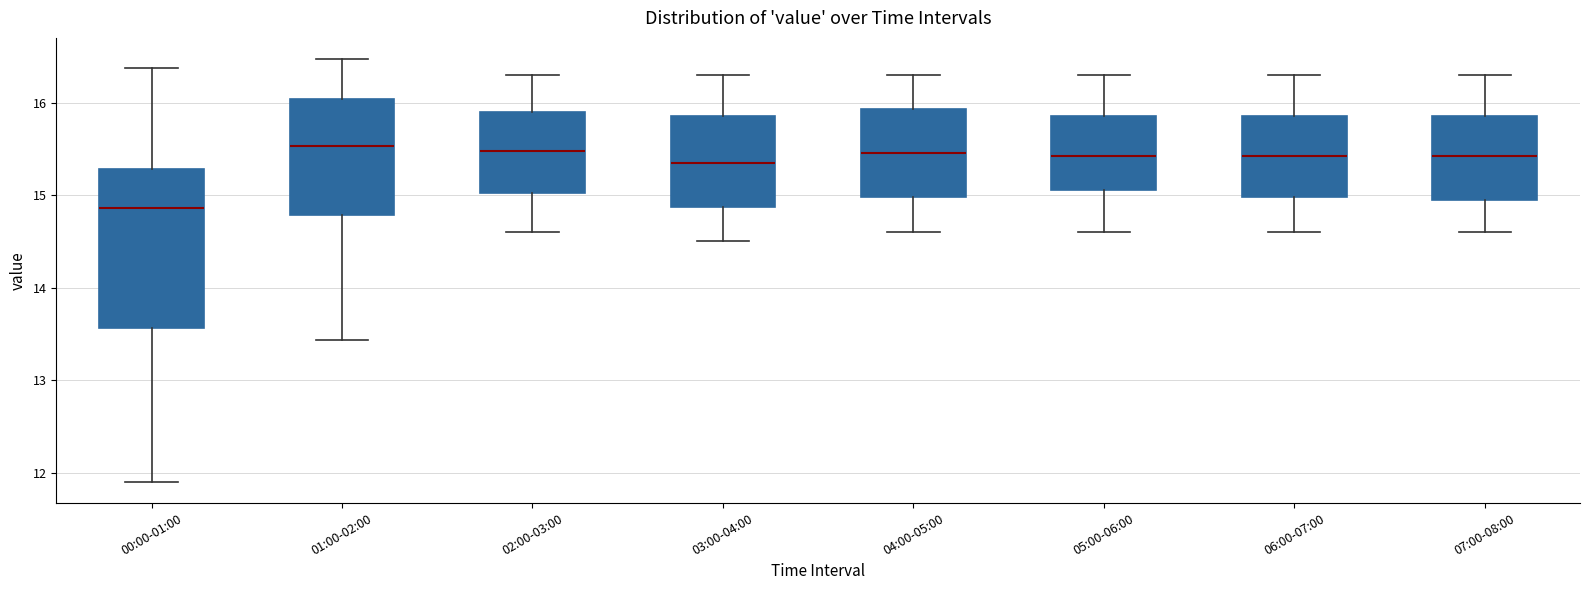

Reading left to right, read every box against the y-axis: the position of its median line, the range the box covers, and the ends of its whiskers. The values are not printed on the chart, so give them approximately, as read against the axis.

00:00-01:00: median 14.9, box 13.6 to 15.3, whiskers 11.9 to 16.4
01:00-02:00: median 15.5, box 14.8 to 16.0, whiskers 13.4 to 16.5
02:00-03:00: median 15.5, box 15.0 to 15.9, whiskers 14.6 to 16.3
03:00-04:00: median 15.4, box 14.9 to 15.9, whiskers 14.5 to 16.3
04:00-05:00: median 15.5, box 15.0 to 15.9, whiskers 14.6 to 16.3
05:00-06:00: median 15.4, box 15.1 to 15.9, whiskers 14.6 to 16.3
06:00-07:00: median 15.4, box 15.0 to 15.9, whiskers 14.6 to 16.3
07:00-08:00: median 15.4, box 15.0 to 15.9, whiskers 14.6 to 16.3